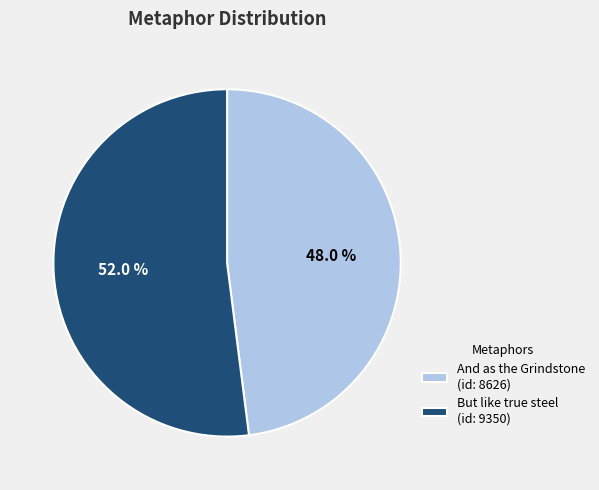

Which category has the smallest portion of the pie?

And as the Grindstone (id: 8626)